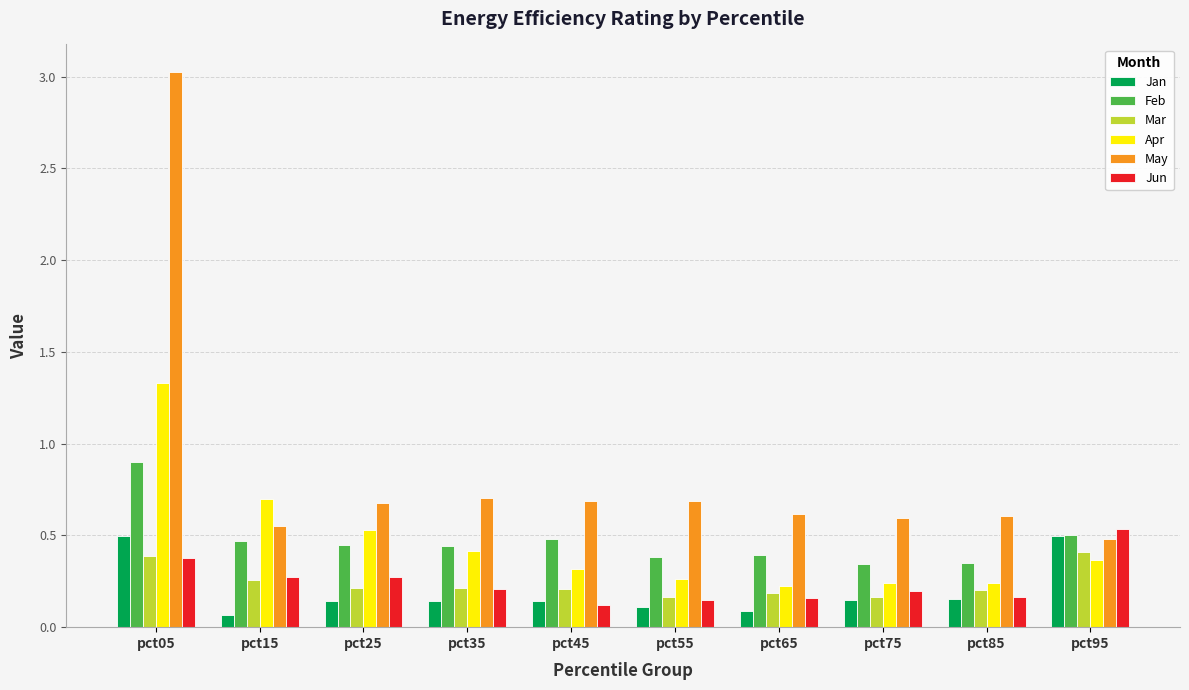

What is the maximum value shown in the chart?

3.0